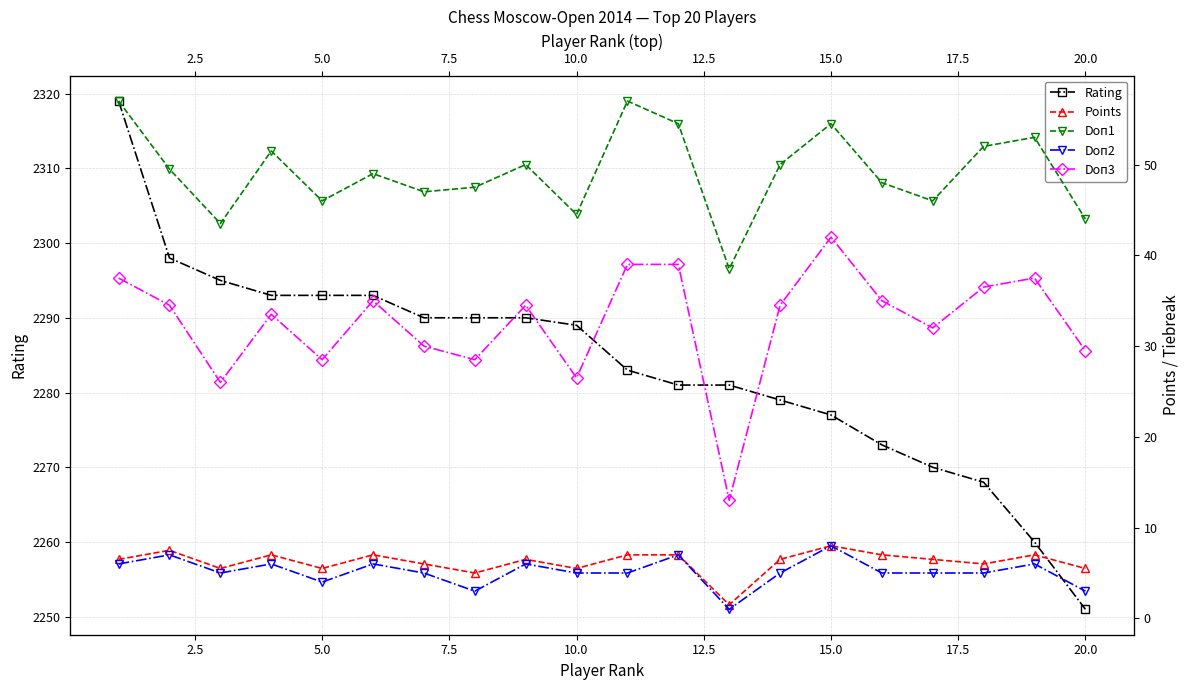

Which series has the largest total across all categories?

Rating